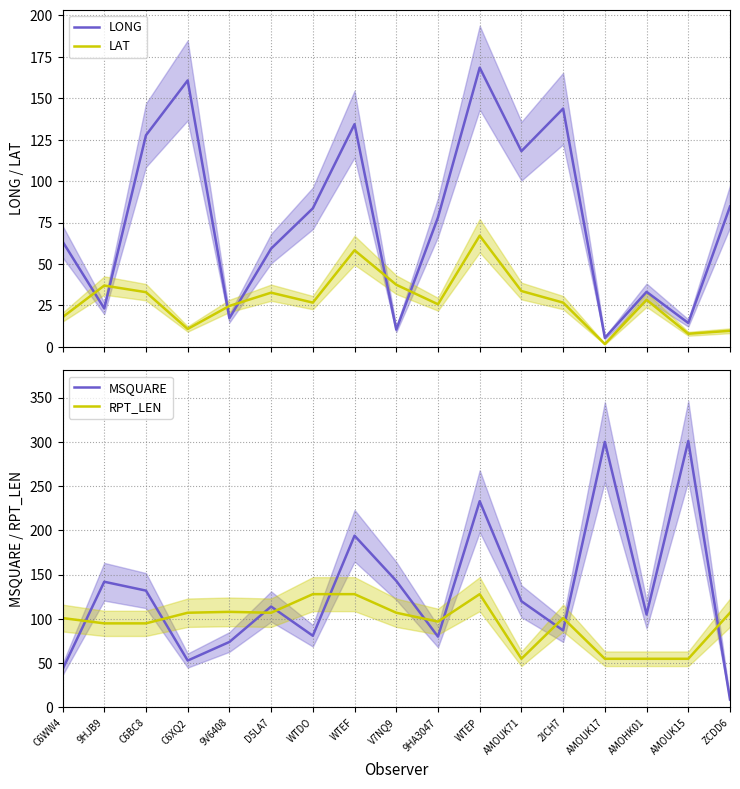

At how many categories does at least one series exceed 253?

2